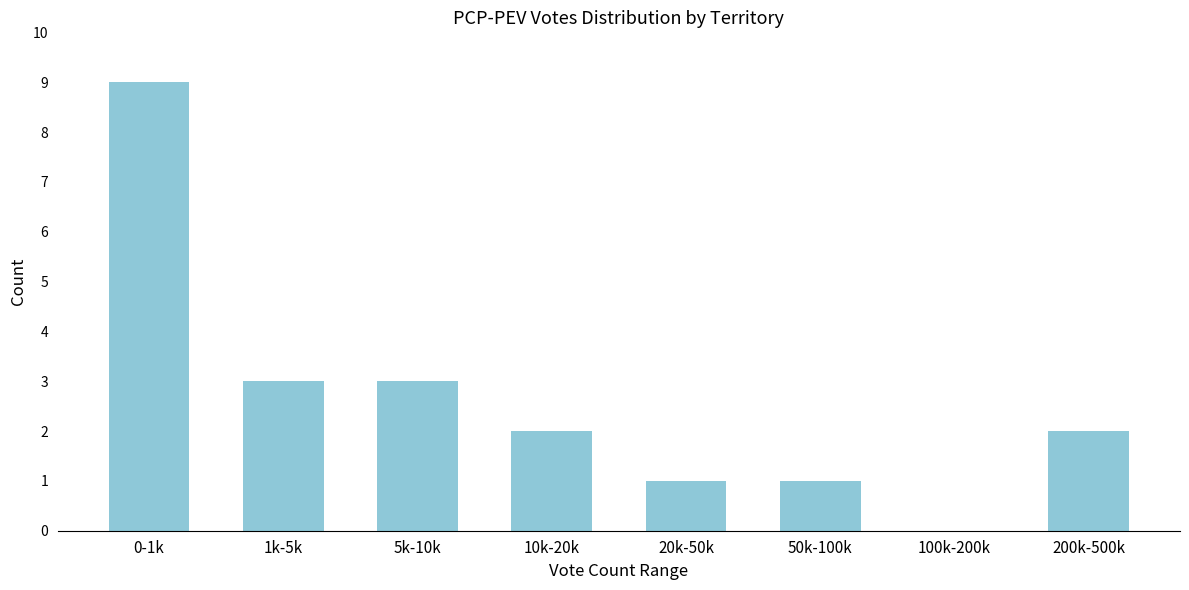

Reading right to left, list all the values displayed in this chart.

200k-500k=2	100k-200k=0	50k-100k=1	20k-50k=1	10k-20k=2	5k-10k=3	1k-5k=3	0-1k=9